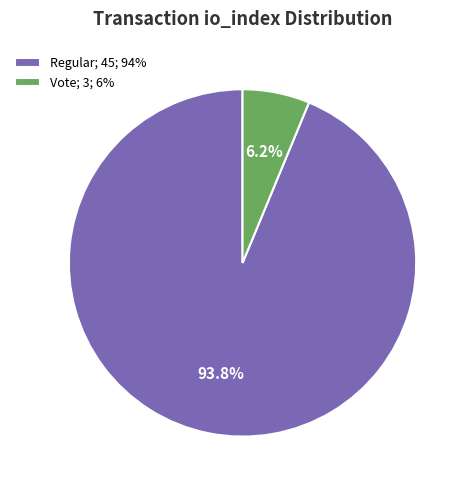

Does any single category account for the majority?

Yes